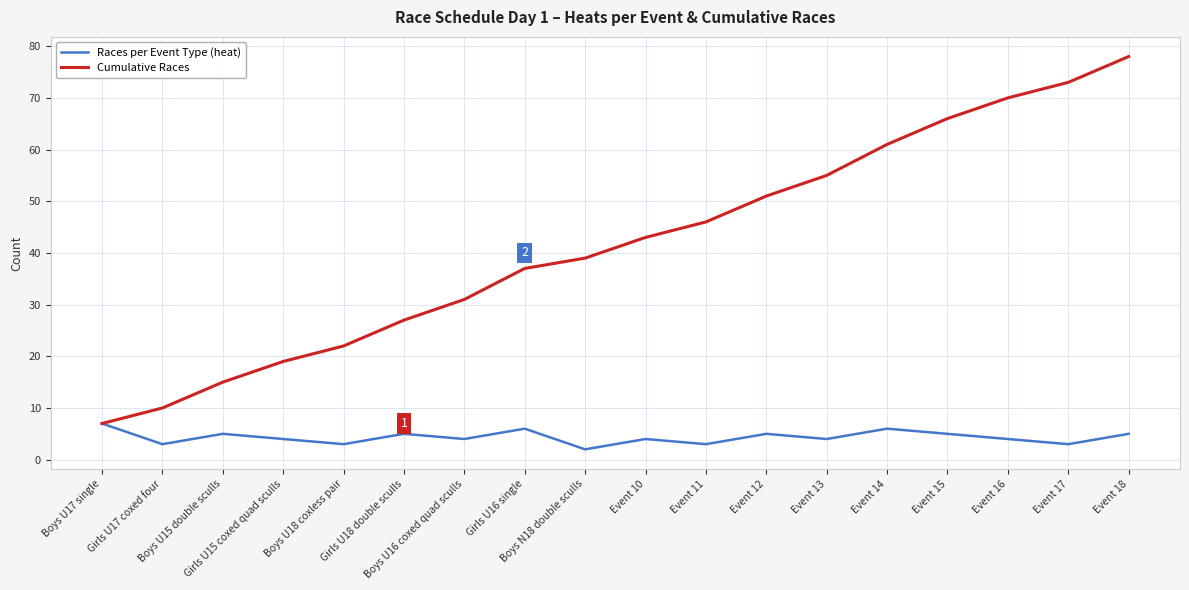

Reading right to left, list all the values displayed in this chart.

Races per Event Type (heat): 5	3	4	5	6	4	5	3	4	2	6	4	5	3	4	5	3	7
Cumulative Races: 78	73	70	66	61	55	51	46	43	39	37	31	27	22	19	15	10	7